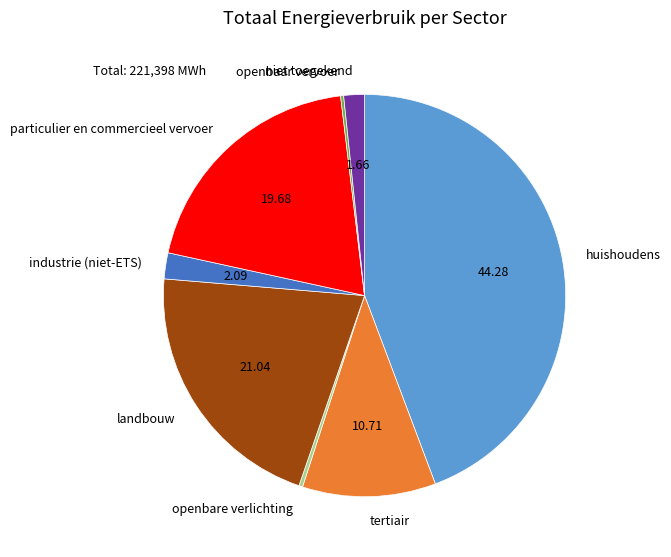

Between openbare verlichting and landbouw, which is larger?

landbouw